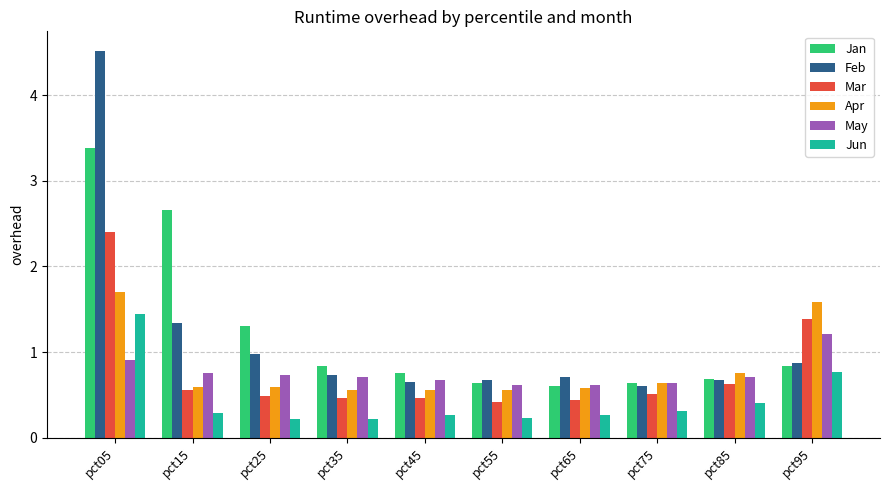

Rank the series by their maximum value, from highest to lowest.

Feb, Jan, Mar, Apr, Jun, May